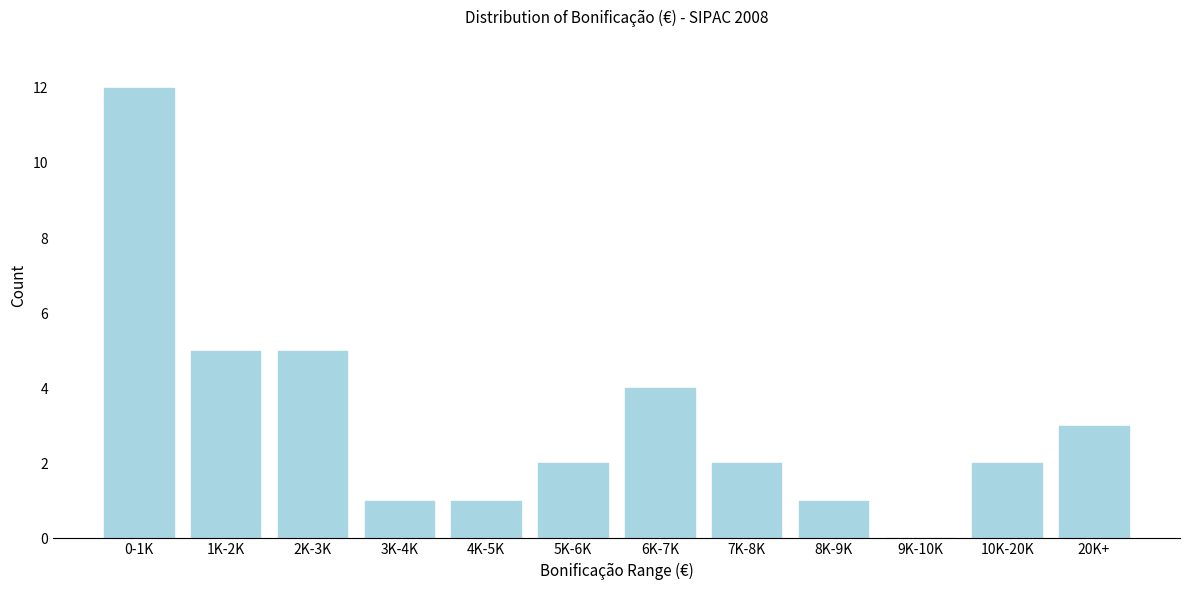

Reading left to right, transcribe all the data shown in this chart.

0-1K=12	1K-2K=5	2K-3K=5	3K-4K=1	4K-5K=1	5K-6K=2	6K-7K=4	7K-8K=2	8K-9K=1	9K-10K=0	10K-20K=2	20K+=3